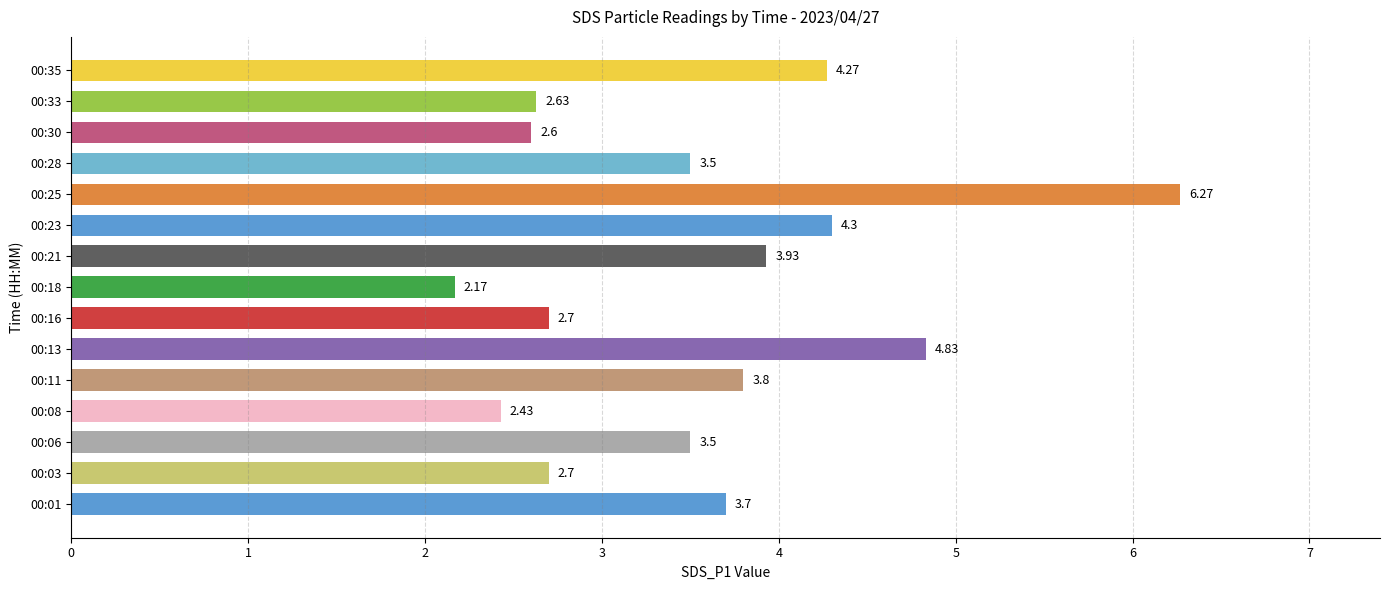

What is the average value?

3.6